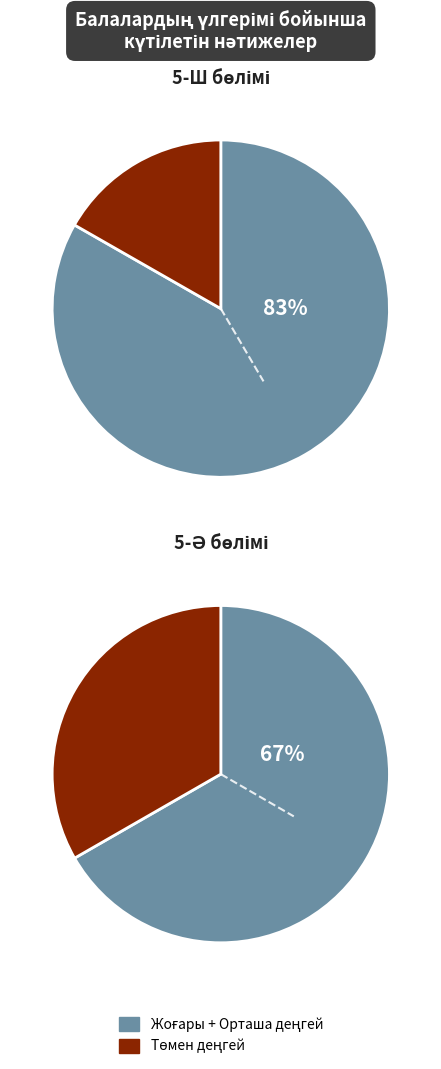

How many segments does this pie chart have?

2